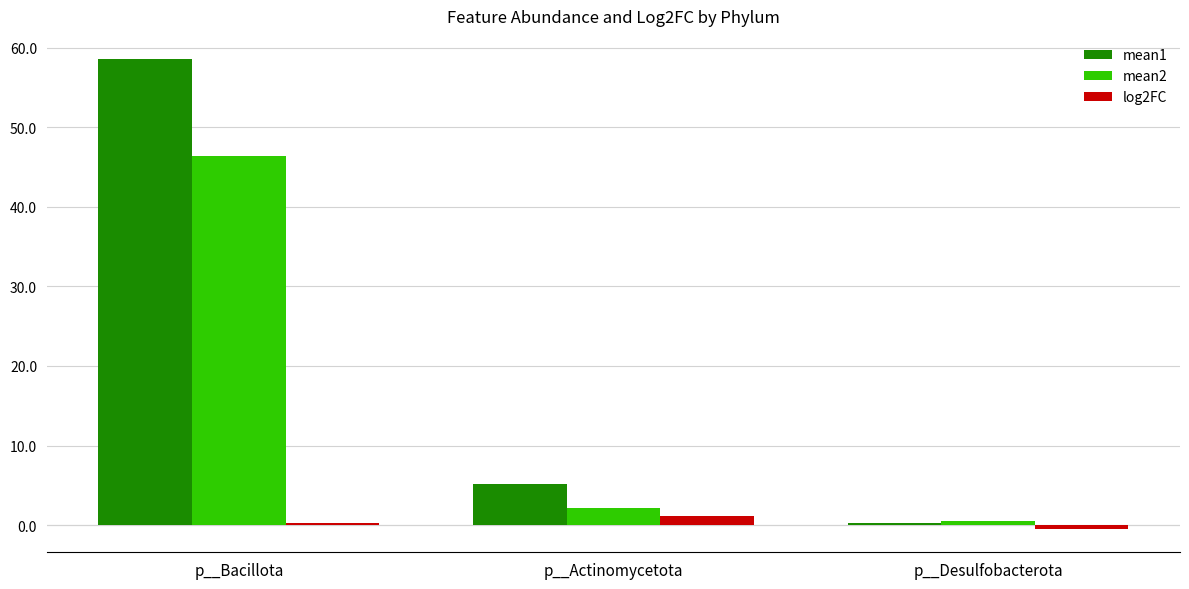

Between p__Actinomycetota and p__Desulfobacterota, which series saw the biggest shift?

mean1